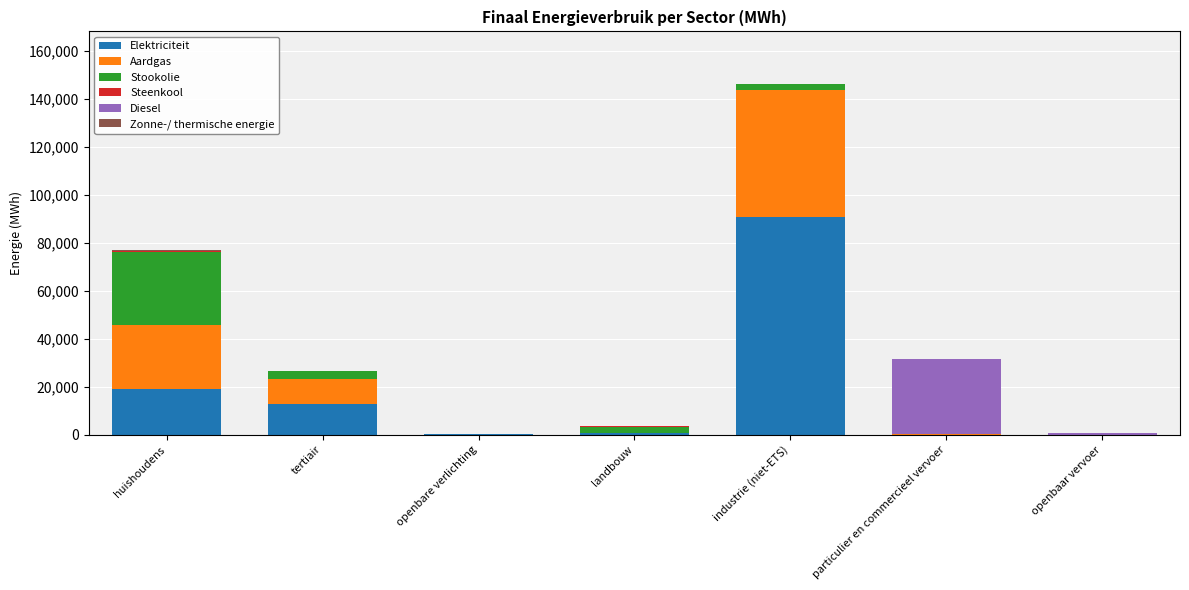

Which category has the highest value in the Elektriciteit series?

industrie (niet-ETS)